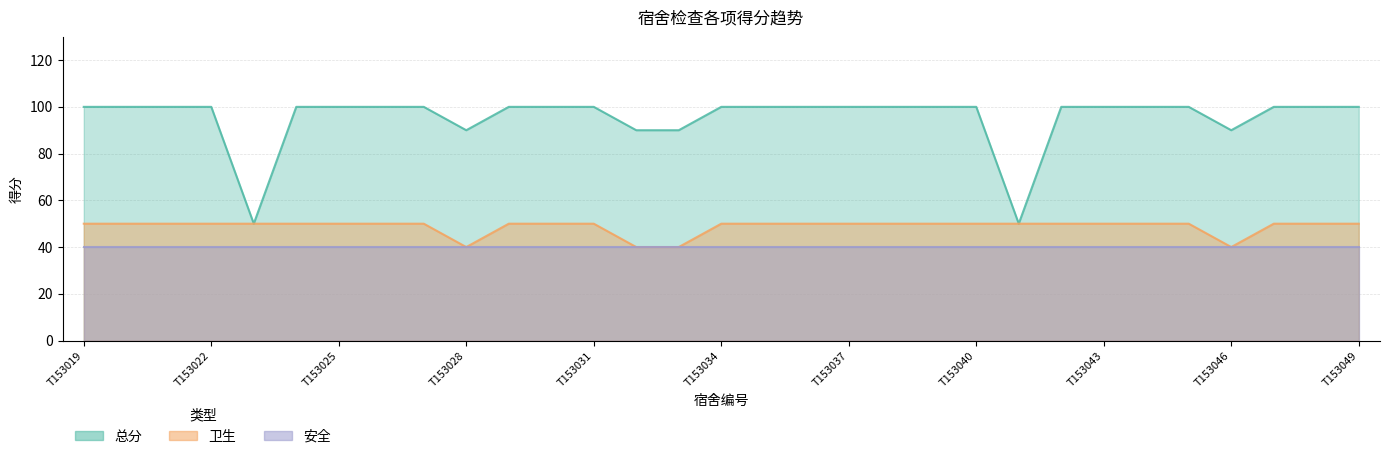

At how many categories does at least one series exceed 53?

29